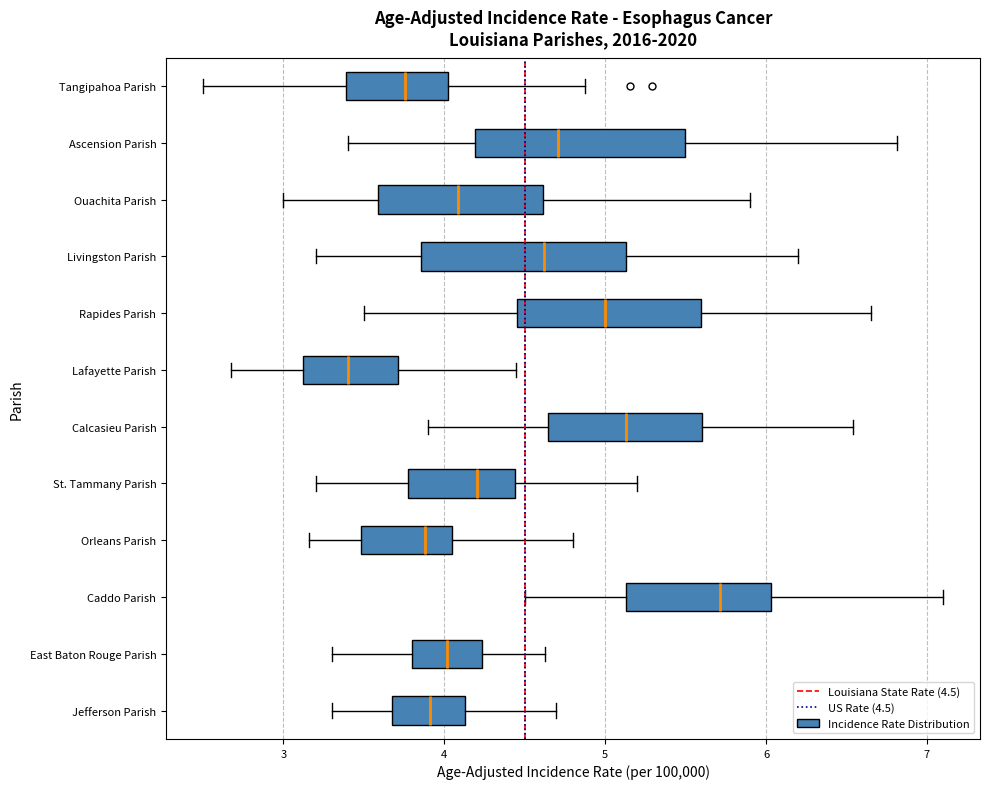

Which box has the furthest to the left median line?

Lafayette Parish